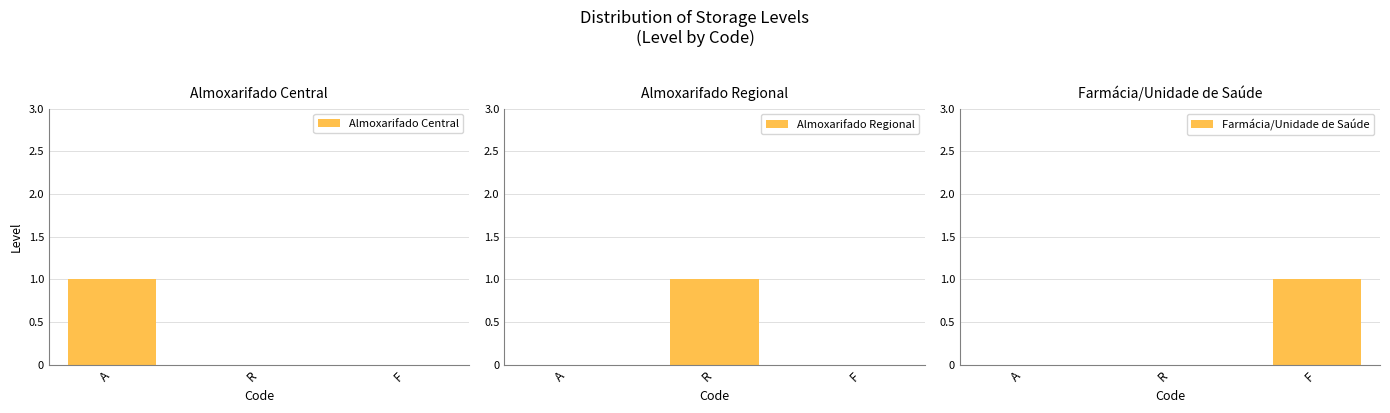

Reading left to right, list all the values displayed in this chart.

Almoxarifado Central: 1	0	0
Almoxarifado Regional: 0	1	0
Farmácia/Unidade de Saúde: 0	0	1